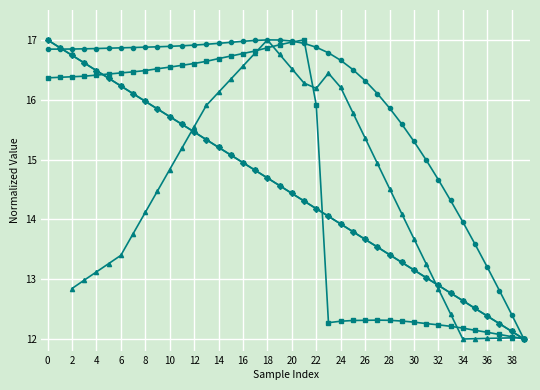

What is the label of the 17th point from the right?

23